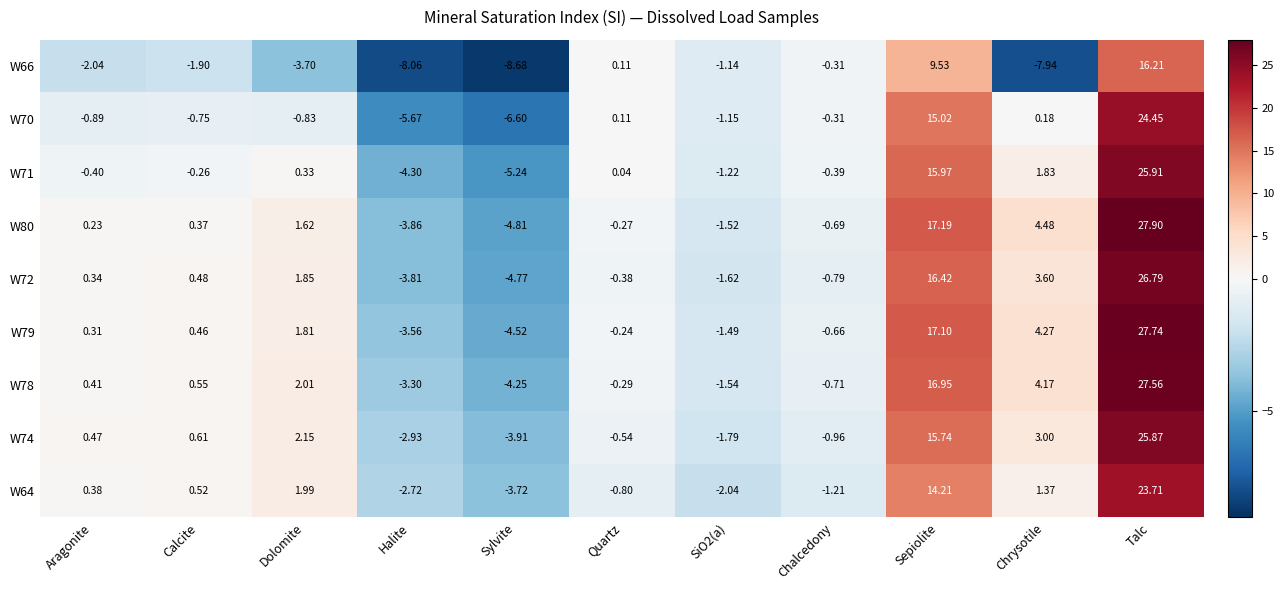

At which label does W64 reach its peak?

Talc